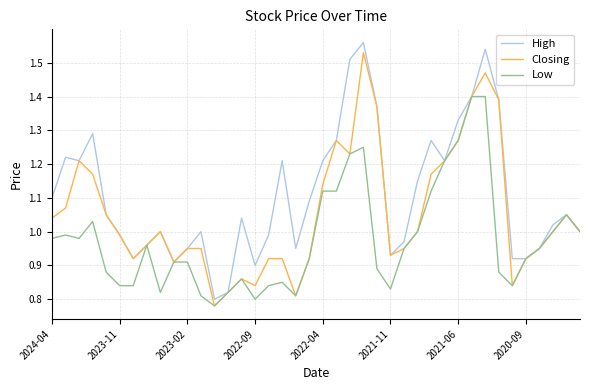

Which series has the largest total across all categories?

High